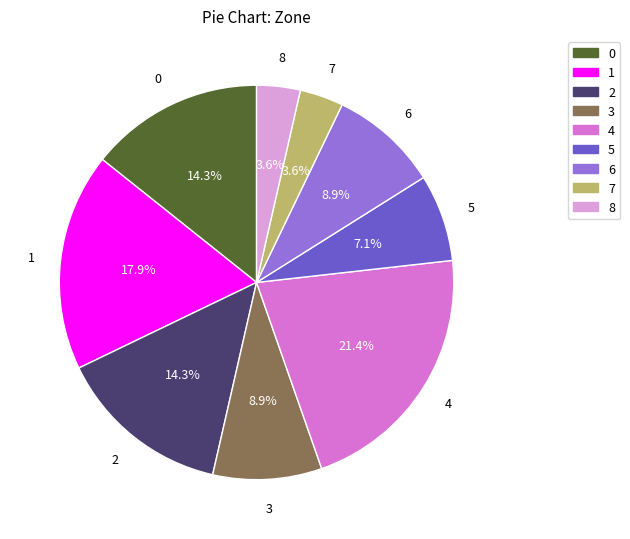

What percentage is NOT represented by 1?

82.1%